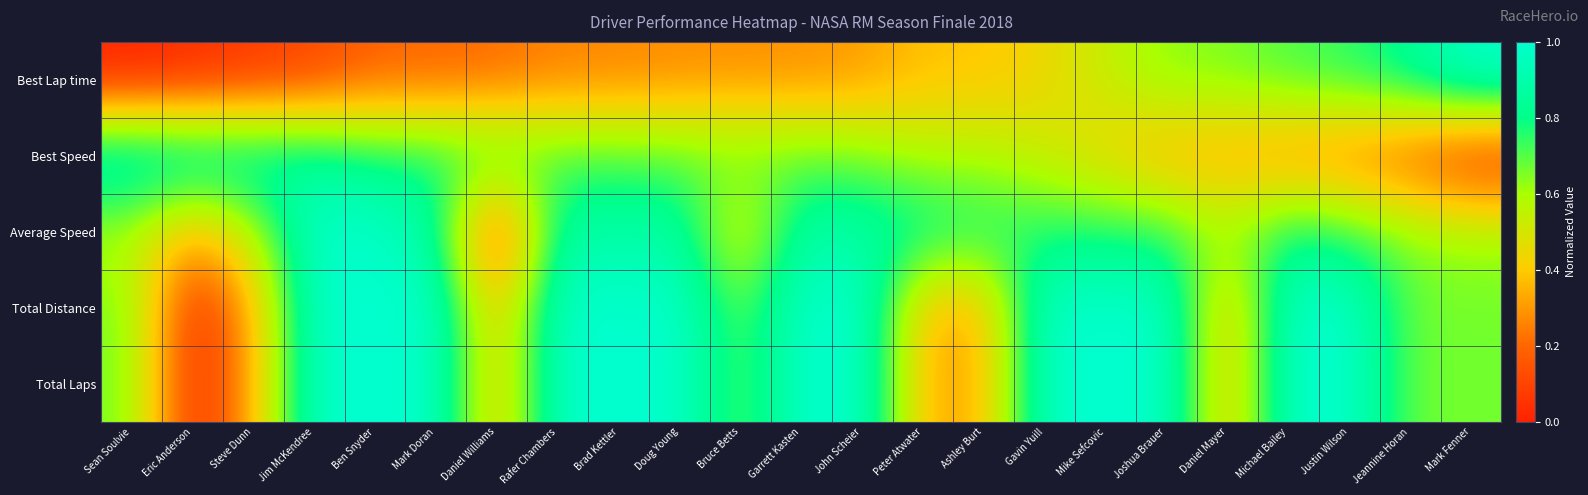

Reading left to right, transcribe all the data shown in this chart.

Best Lap time: Sean Soulvie=0.0	Eric Anderson=0.0	Steve Dunn=0.1	Jim McKendree=0.1	Ben Snyder=0.2	Mark Doran=0.2	Daniel Williams=0.2	Rafer Chambers=0.3	Brad Kettler=0.3	Doug Young=0.3	Bruce Betts=0.3	Garrett Kasten=0.3	John Scheier=0.3	Peter Atwater=0.4	Ashley Burt=0.4	Gavin Yuill=0.4	Mike Sefcovic=0.5	Joshua Brauer=0.6	Daniel Mayer=0.7	Michael Bailey=0.7	Justin Wilson=0.8	Jeannine Horan=0.8	Mark Fenner=1.0
Best Speed: Sean Soulvie=1.0	Eric Anderson=1.0	Steve Dunn=0.9	Jim McKendree=0.9	Ben Snyder=0.8	Mark Doran=0.8	Daniel Williams=0.8	Rafer Chambers=0.7	Brad Kettler=0.7	Doug Young=0.7	Bruce Betts=0.7	Garrett Kasten=0.7	John Scheier=0.7	Peter Atwater=0.6	Ashley Burt=0.6	Gavin Yuill=0.5	Mike Sefcovic=0.4	Joshua Brauer=0.3	Daniel Mayer=0.3	Michael Bailey=0.3	Justin Wilson=0.2	Jeannine Horan=0.1	Mark Fenner=0.0
Average Speed: Sean Soulvie=0.6	Eric Anderson=0.3	Steve Dunn=0.6	Jim McKendree=1.0	Ben Snyder=1.0	Mark Doran=0.9	Daniel Williams=0.0	Rafer Chambers=0.9	Brad Kettler=0.9	Doug Young=0.9	Bruce Betts=0.5	Garrett Kasten=0.9	John Scheier=0.9	Peter Atwater=0.8	Ashley Burt=0.8	Gavin Yuill=0.8	Mike Sefcovic=0.8	Joshua Brauer=0.7	Daniel Mayer=0.6	Michael Bailey=0.8	Justin Wilson=0.7	Jeannine Horan=0.6	Mark Fenner=0.6
Total Distance: Sean Soulvie=0.7	Eric Anderson=0.0	Steve Dunn=0.3	Jim McKendree=1.0	Ben Snyder=1.0	Mark Doran=1.0	Daniel Williams=0.3	Rafer Chambers=1.0	Brad Kettler=1.0	Doug Young=1.0	Bruce Betts=0.7	Garrett Kasten=1.0	John Scheier=1.0	Peter Atwater=0.3	Ashley Burt=0.3	Gavin Yuill=1.0	Mike Sefcovic=1.0	Joshua Brauer=1.0	Daniel Mayer=0.3	Michael Bailey=1.0	Justin Wilson=1.0	Jeannine Horan=0.7	Mark Fenner=0.7
Total Laps: Sean Soulvie=0.7	Eric Anderson=0.0	Steve Dunn=0.3	Jim McKendree=1.0	Ben Snyder=1.0	Mark Doran=1.0	Daniel Williams=0.3	Rafer Chambers=1.0	Brad Kettler=1.0	Doug Young=1.0	Bruce Betts=0.7	Garrett Kasten=1.0	John Scheier=1.0	Peter Atwater=0.3	Ashley Burt=0.3	Gavin Yuill=1.0	Mike Sefcovic=1.0	Joshua Brauer=1.0	Daniel Mayer=0.3	Michael Bailey=1.0	Justin Wilson=1.0	Jeannine Horan=0.7	Mark Fenner=0.7